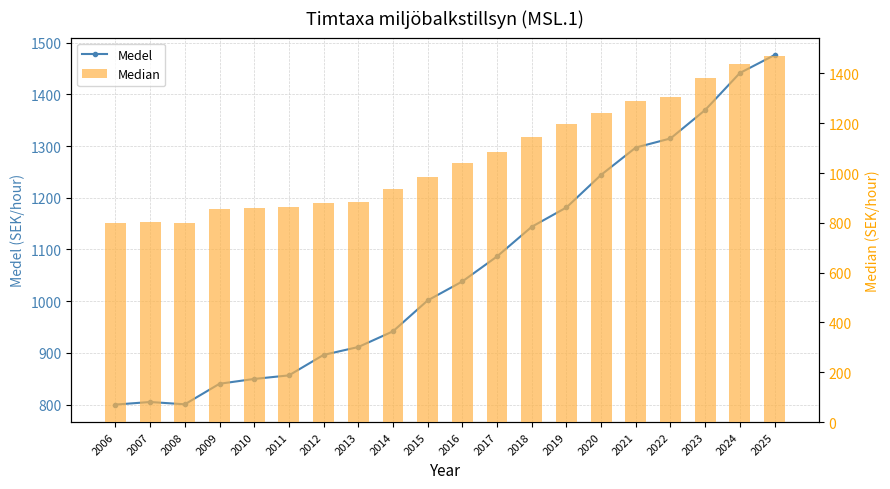

Is it true that Median equals 469.1 at 2015?

False